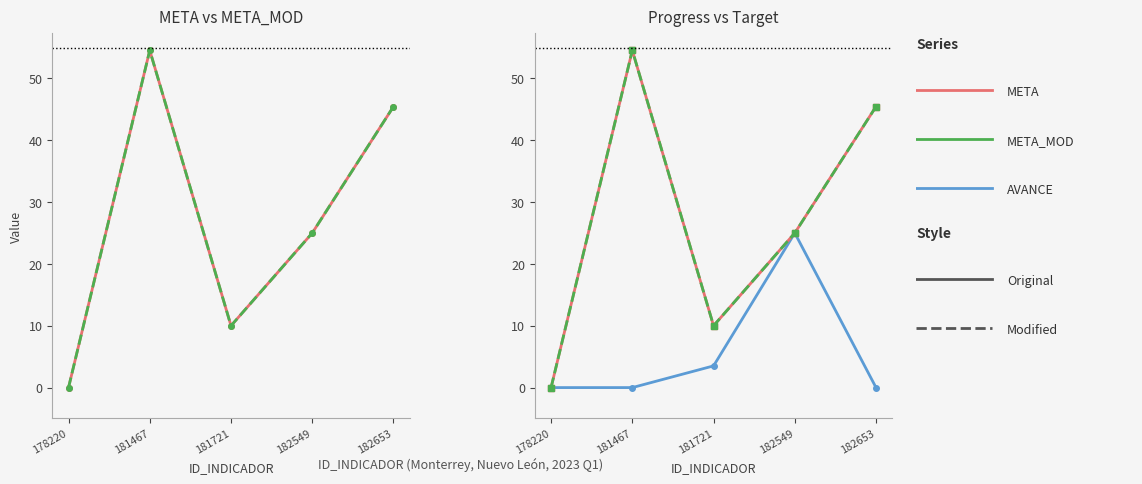

Reading left to right, list all the values displayed in this chart.

META: 0.0	54.5	10.0	25.0	45.5
META_MOD: 0.0	54.5	10.0	25.0	45.5
AVANCE: 0.0	0.0	3.5	25.0	0.0